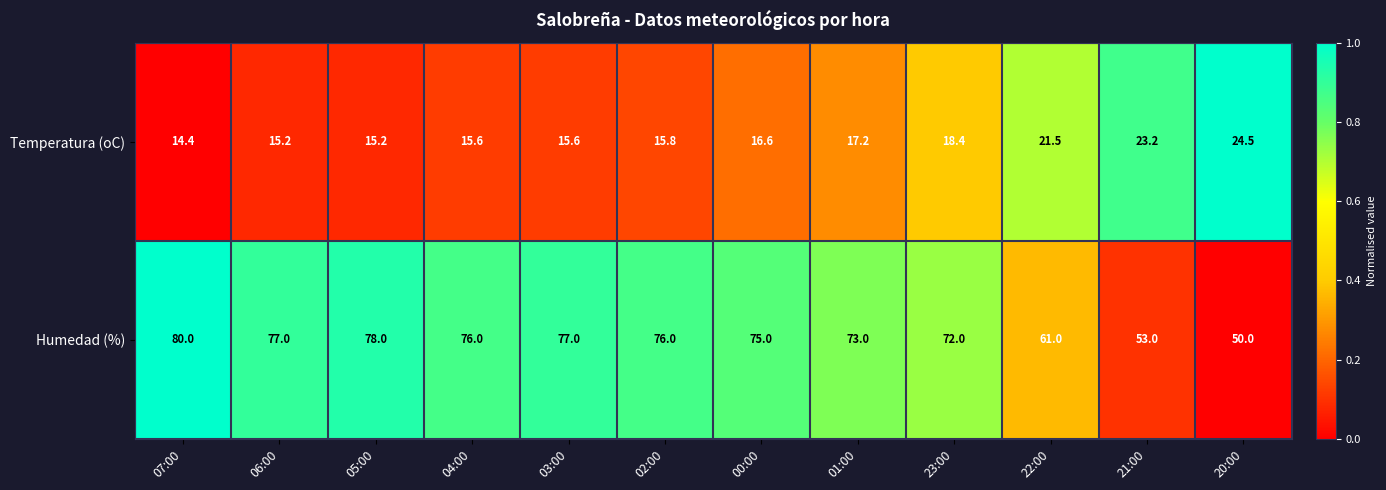

Is it true that Humedad (%) equals 72.0 at 23:00?

True